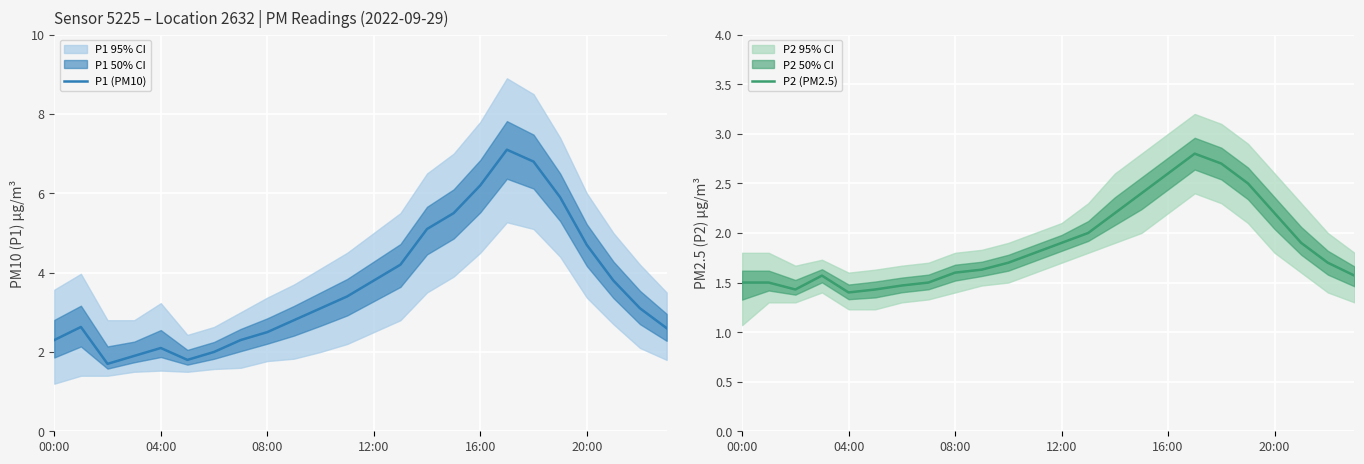

Which label corresponds to the largest value in the chart?

17